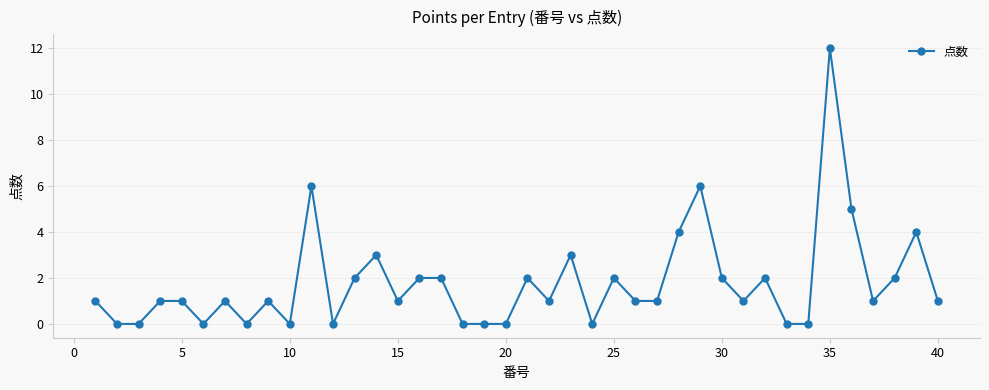

Reading left to right, extract all data points from this chart.

1	0	0	1	1	0	1	0	1	0	6	0	2	3	1	2	2	0	0	0	2	1	3	0	2	1	1	4	6	2	1	2	0	0	12	5	1	2	4	1